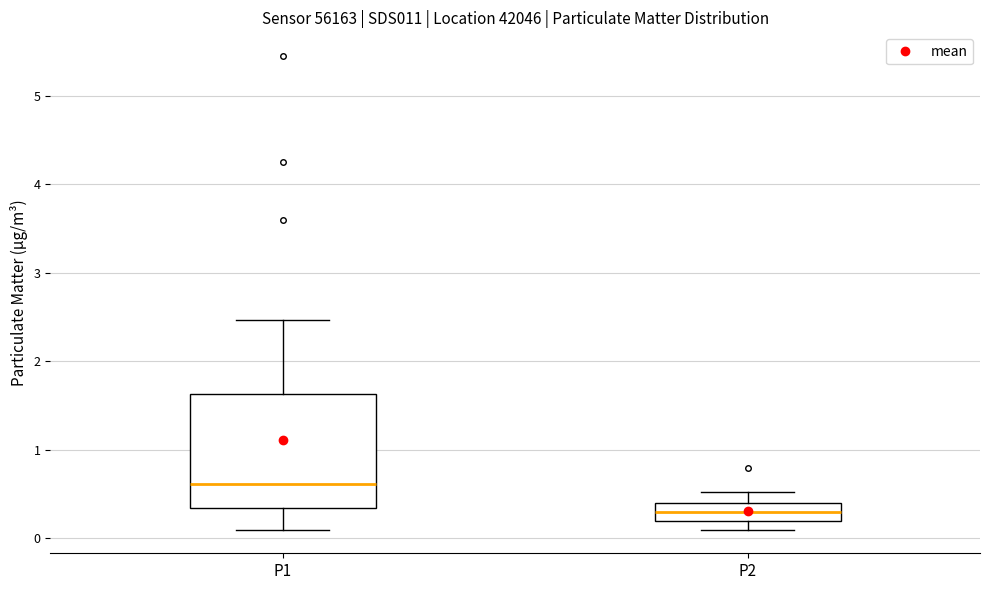

Which box has the lowest median line?

P2